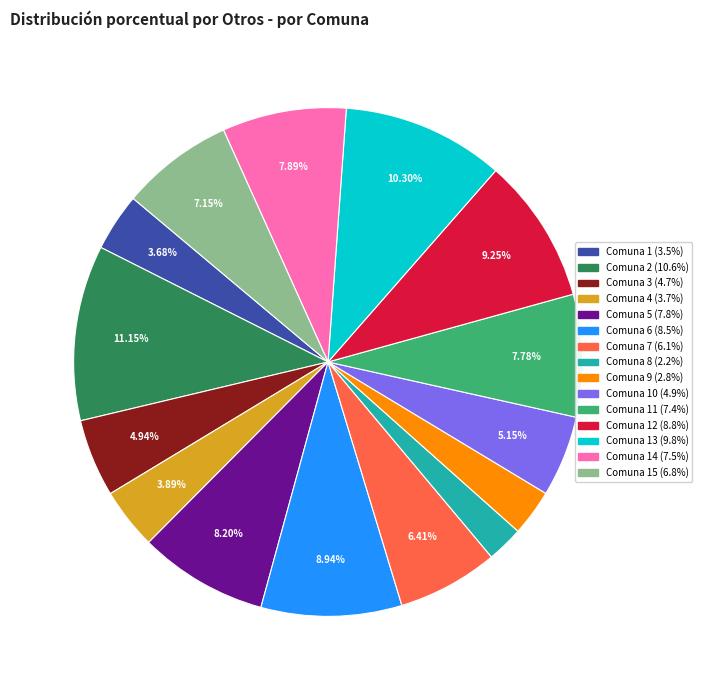

How many slices are in this pie chart?

15